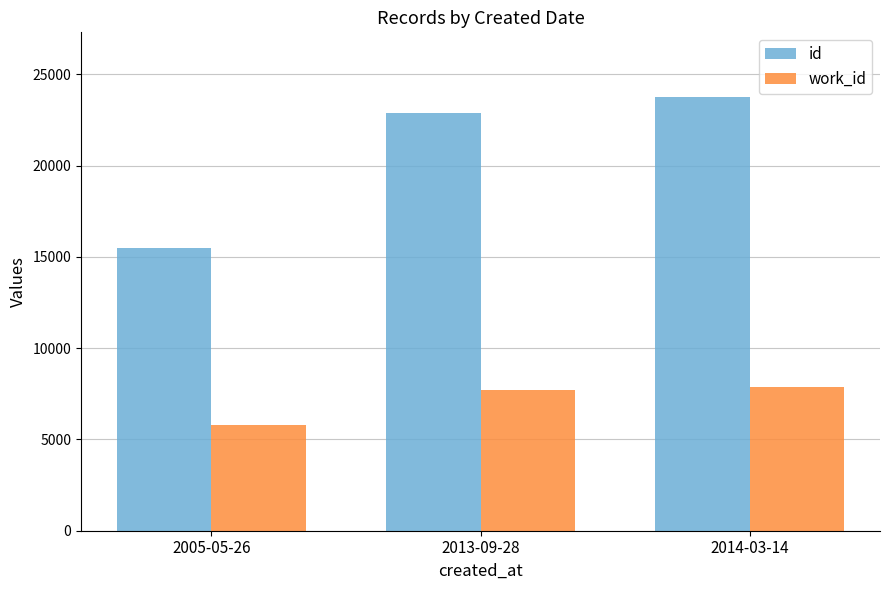

The value of id at 2014-03-14 is 14562. True or false?

False